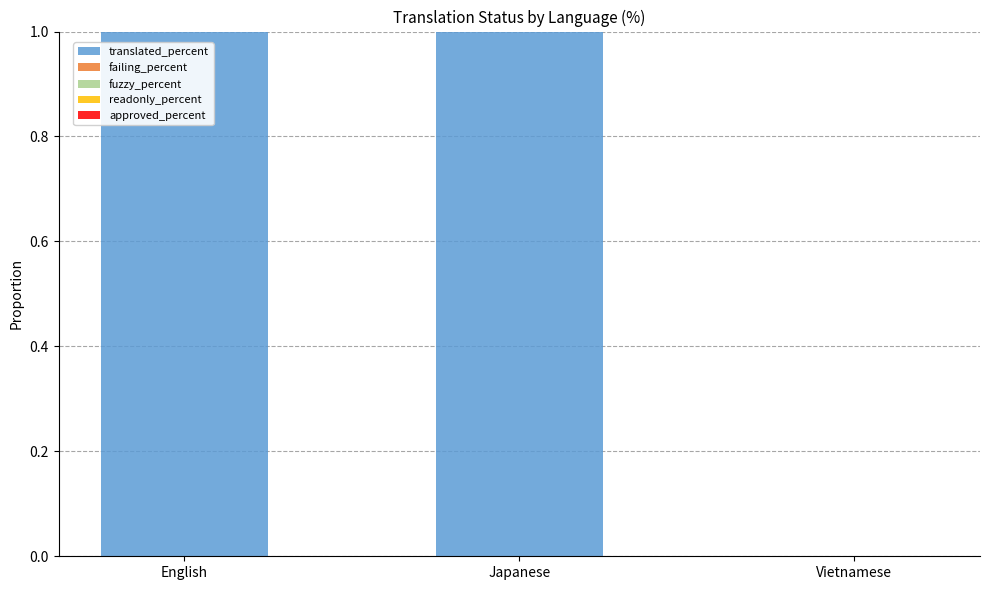

What are all the series names shown in the legend?

translated_percent, failing_percent, fuzzy_percent, readonly_percent, approved_percent